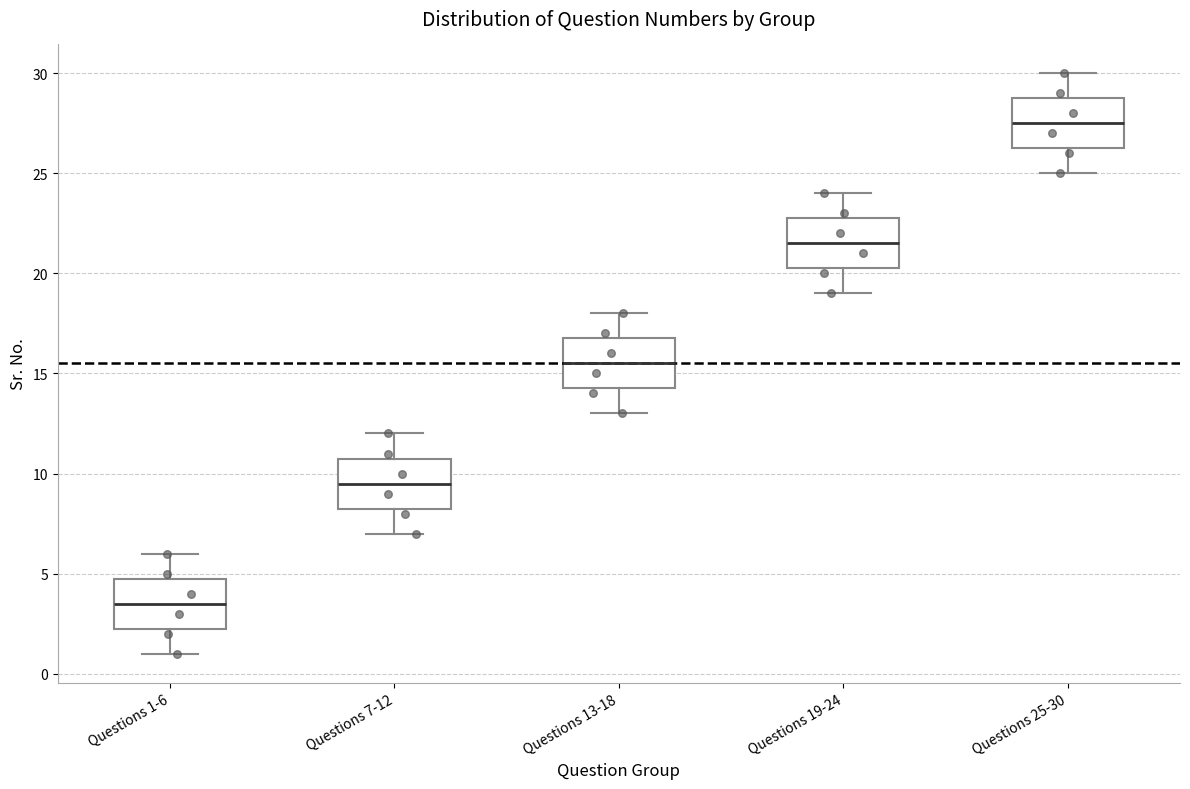

Reading left to right, read every box against the y-axis: the position of its median line, the range the box covers, and the ends of its whiskers. The values are not printed on the chart, so give them approximately, as read against the axis.

Questions 1-6: median 3.5, box 2.5 to 5.0, whiskers 1.0 to 6.0
Questions 7-12: median 9.5, box 8.5 to 11.0, whiskers 7.0 to 12.0
Questions 13-18: median 15.5, box 14.5 to 17.0, whiskers 13.0 to 18.0
Questions 19-24: median 21.5, box 20.5 to 23.0, whiskers 19.0 to 24.0
Questions 25-30: median 27.5, box 26.5 to 29.0, whiskers 25.0 to 30.0